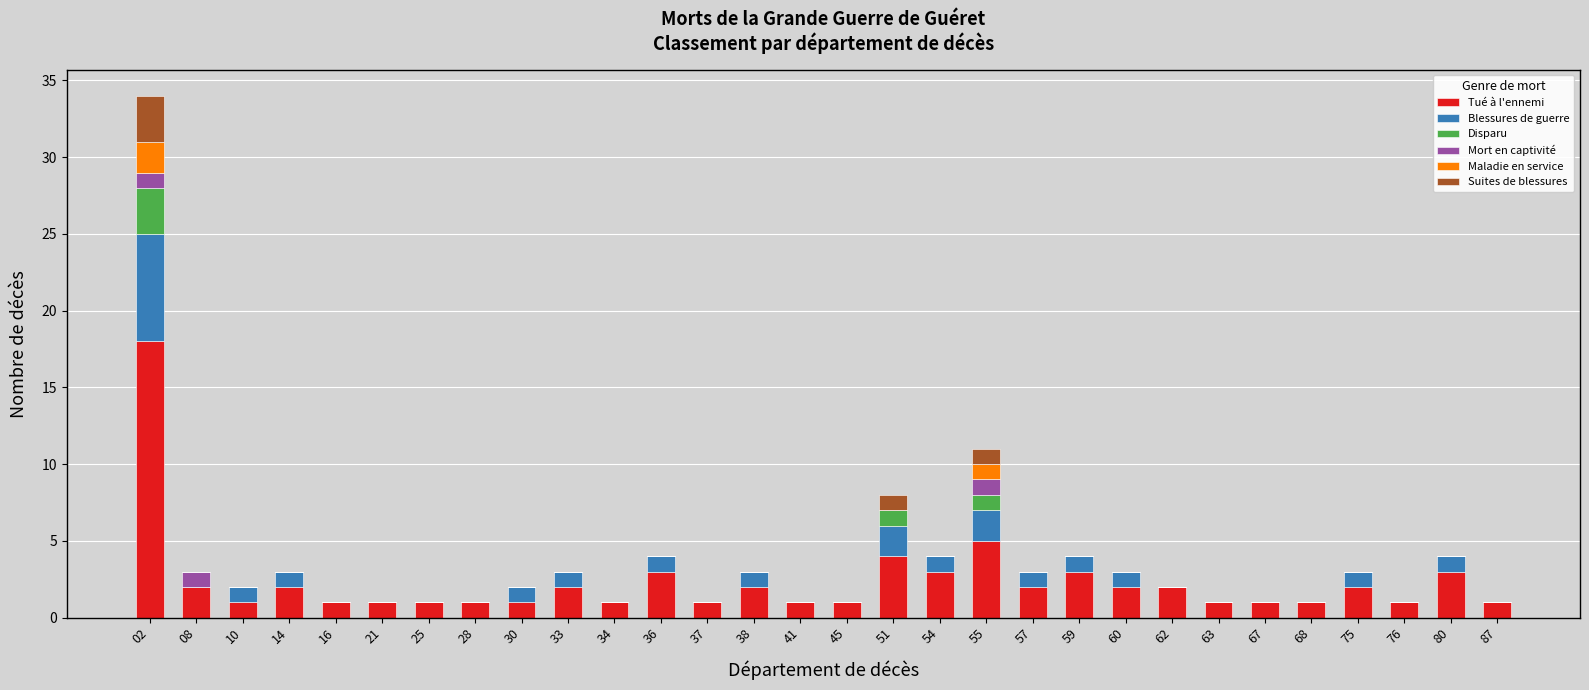

What is the highest value of the Tué à l'ennemi series?

18